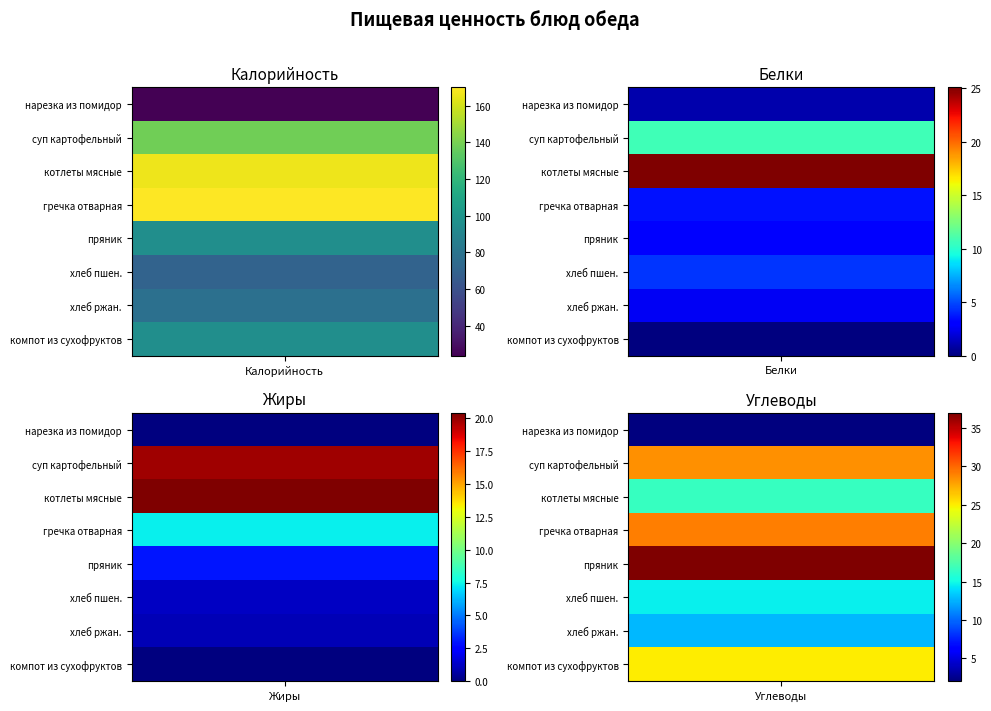

Reading right to left, list all the values displayed in this chart.

нарезка из помидор: 2.0	0.0	1.0	23.5
суп картофельный: 28.4	19.8	10.7	138.0
котлеты мясные: 16.5	20.4	25.1	166.0
гречка отварная: 29.2	7.4	3.6	170.0
пряник: 37.0	3.0	3.0	96.0
хлеб пшен.: 14.6	1.2	4.5	70.0
хлеб ржан.: 12.8	1.0	2.5	77.4
компот из сухофруктов: 25.0	0.0	0.0	96.0